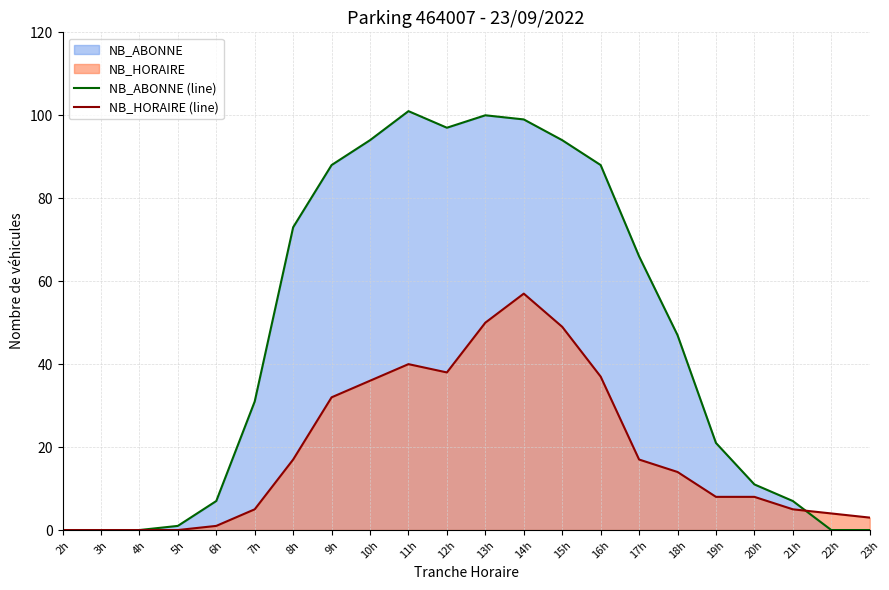

Between 5h and 21h, which series saw the biggest shift?

NB_ABONNE (line)